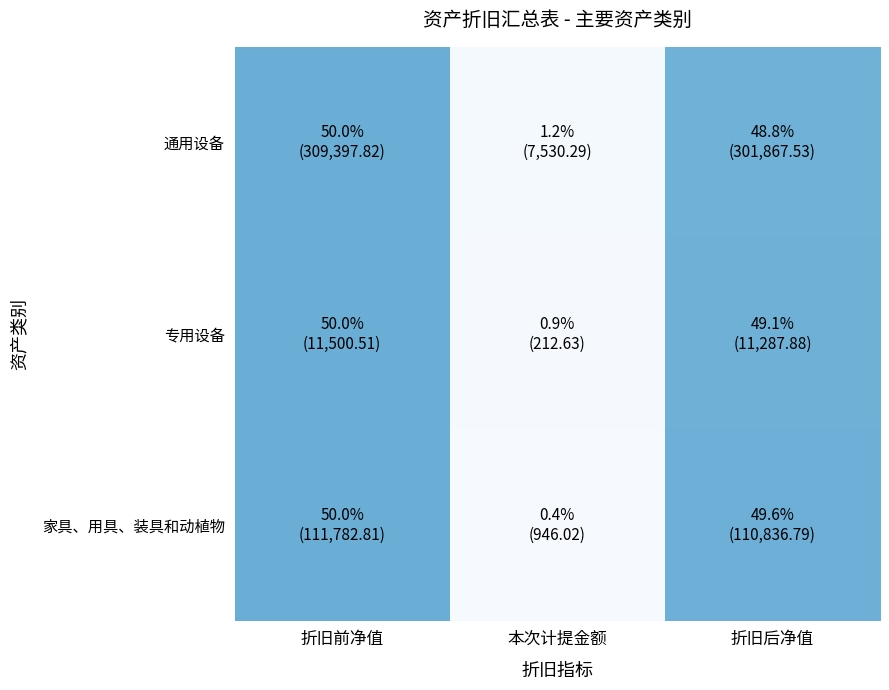

Reading right to left, transcribe all the data shown in this chart.

通用设备: 折旧后净值=0.5	本次计提金额=0.0	折旧前净值=0.5
专用设备: 折旧后净值=0.5	本次计提金额=0.0	折旧前净值=0.5
家具、用具、装具和动植物: 折旧后净值=0.5	本次计提金额=0.0	折旧前净值=0.5